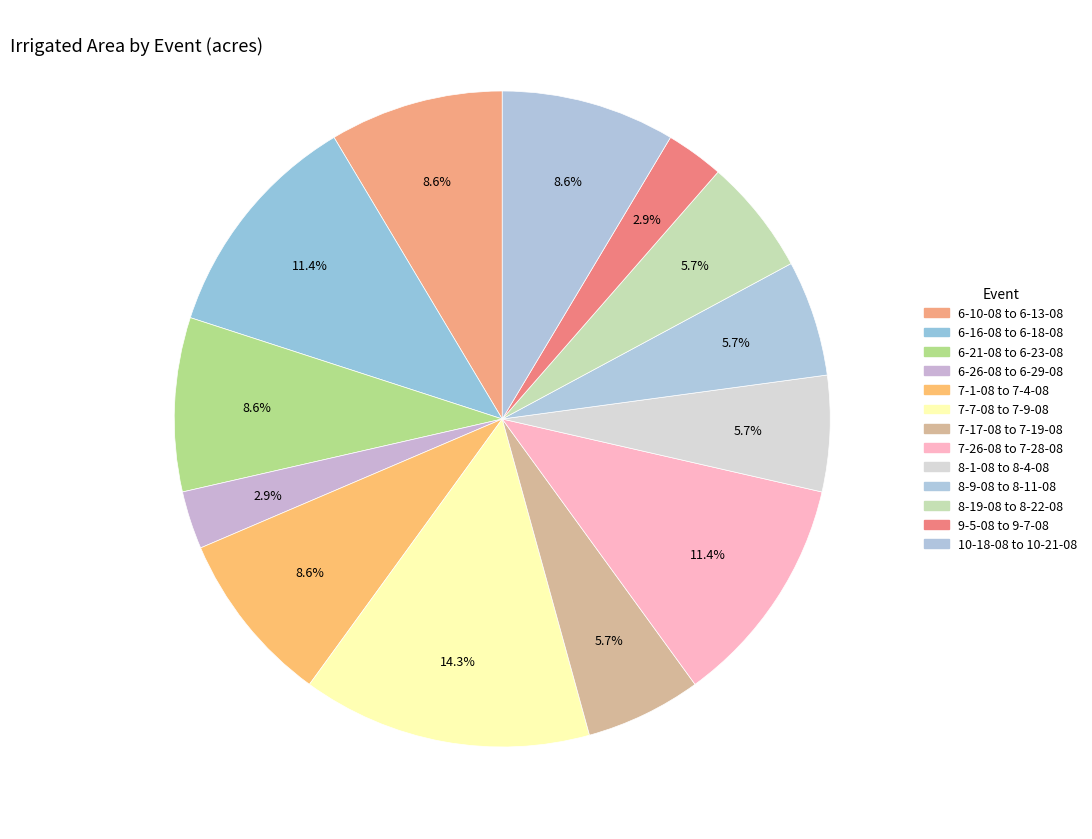

How many slices are in this pie chart?

13